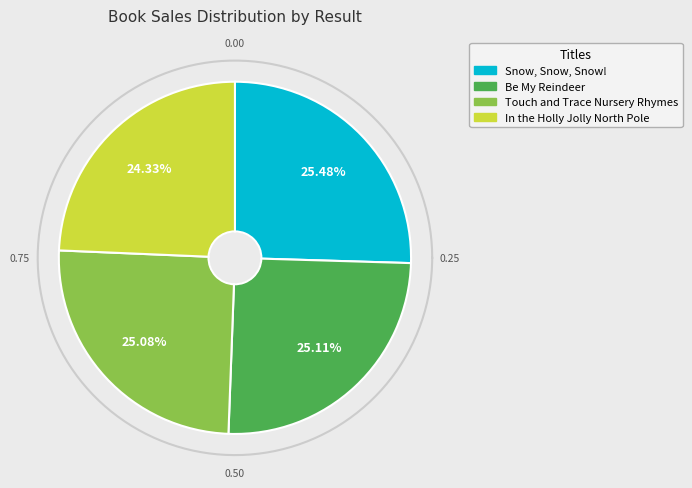

What is the ratio of the value at Snow, Snow, Snow! to the value at In the Holly Jolly North Pole?

1.0